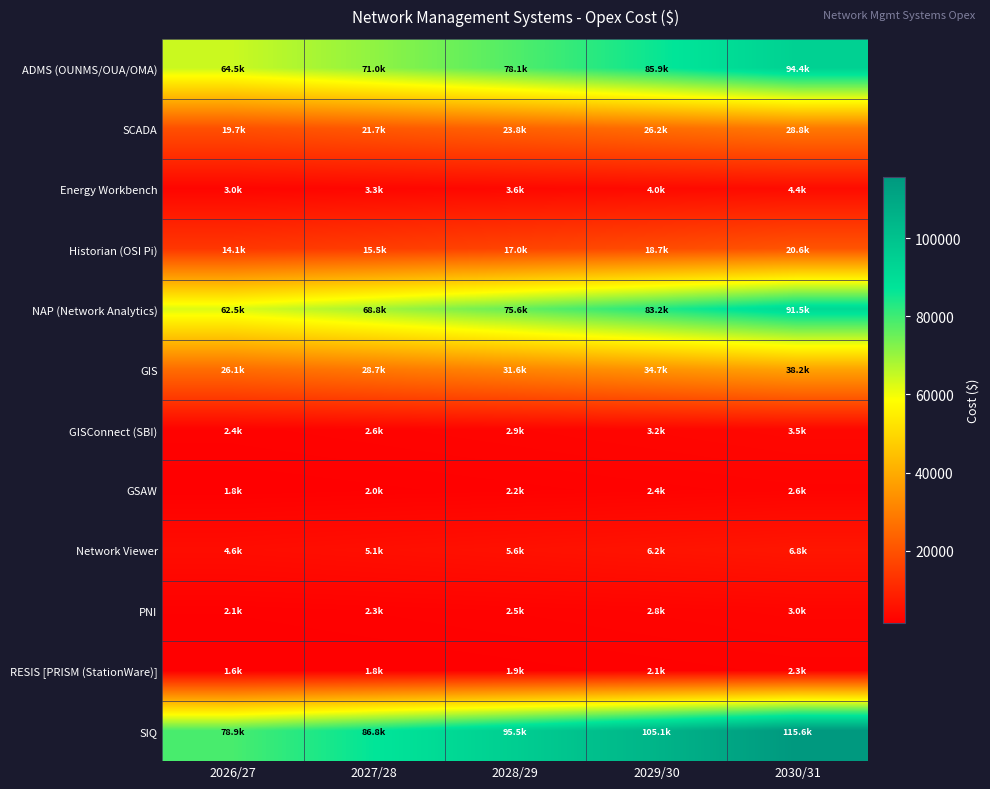

List the series in order of their peak value, lowest first.

RESIS [PRISM (StationWare)], GSAW, PNI, GISConnect (SBI), Energy Workbench, Network Viewer, Historian (OSI Pi), SCADA, GIS, NAP (Network Analytics), ADMS (OUNMS/OUA/OMA), SIQ